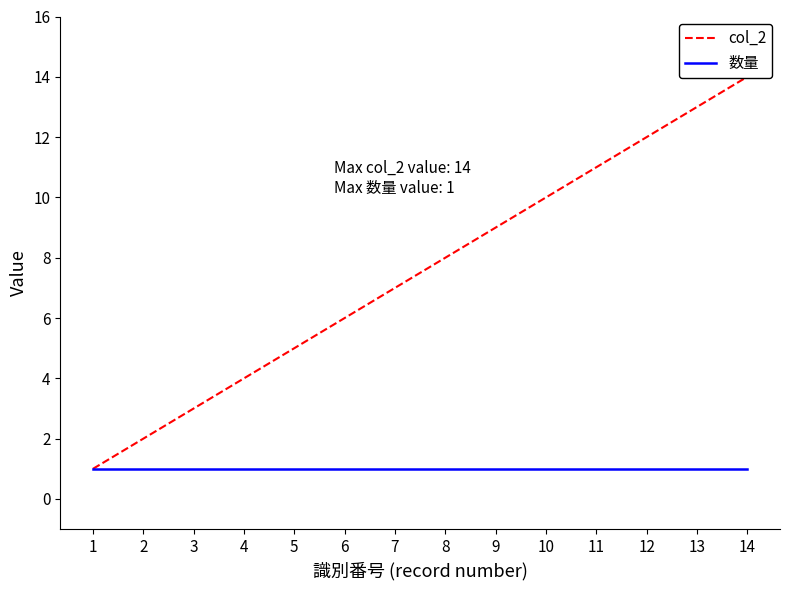

What is the total value across all series at 2?

3